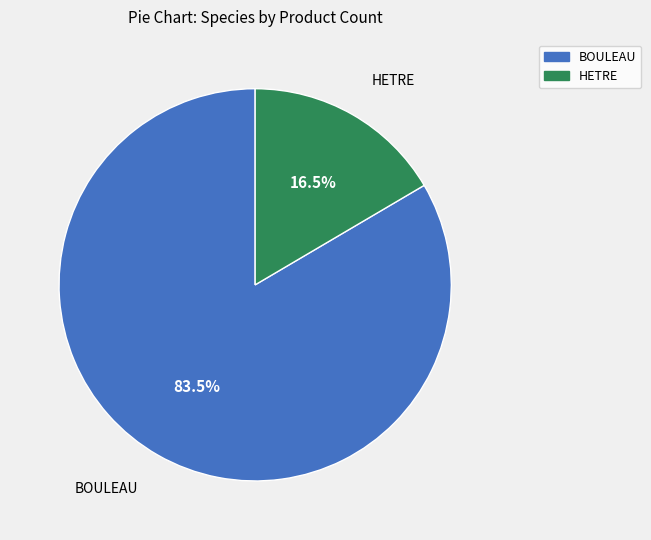

Is there a majority slice in this chart?

Yes